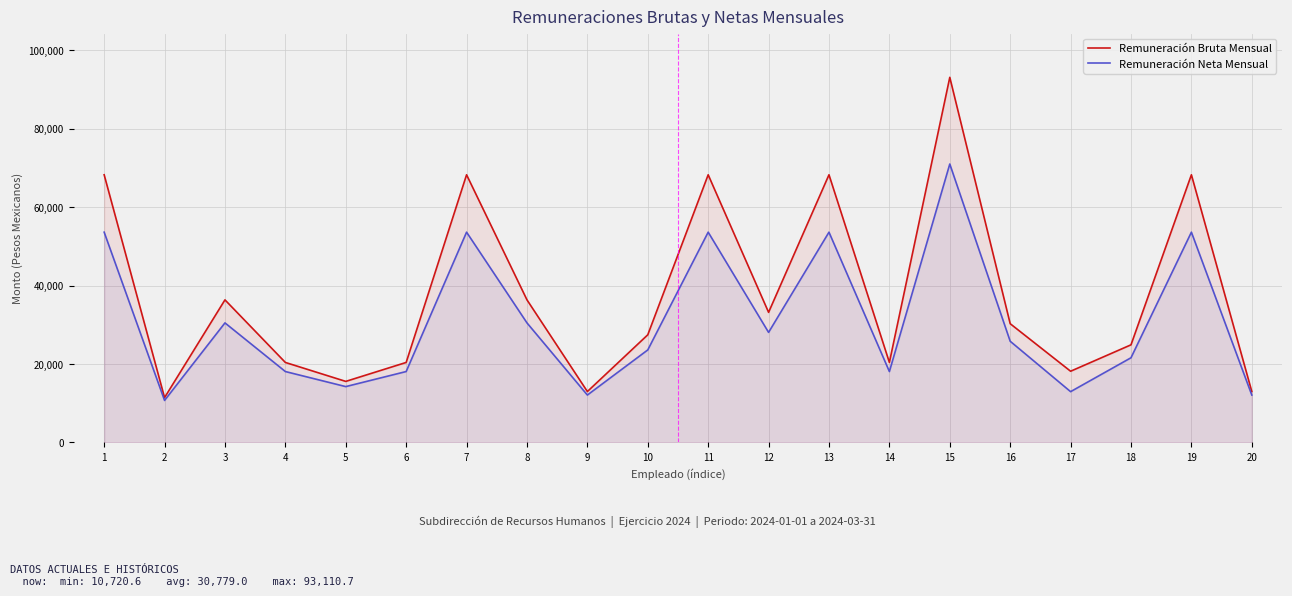

What is the value of the Remuneración Bruta Mensual point at the 5th from the left?

15574.7